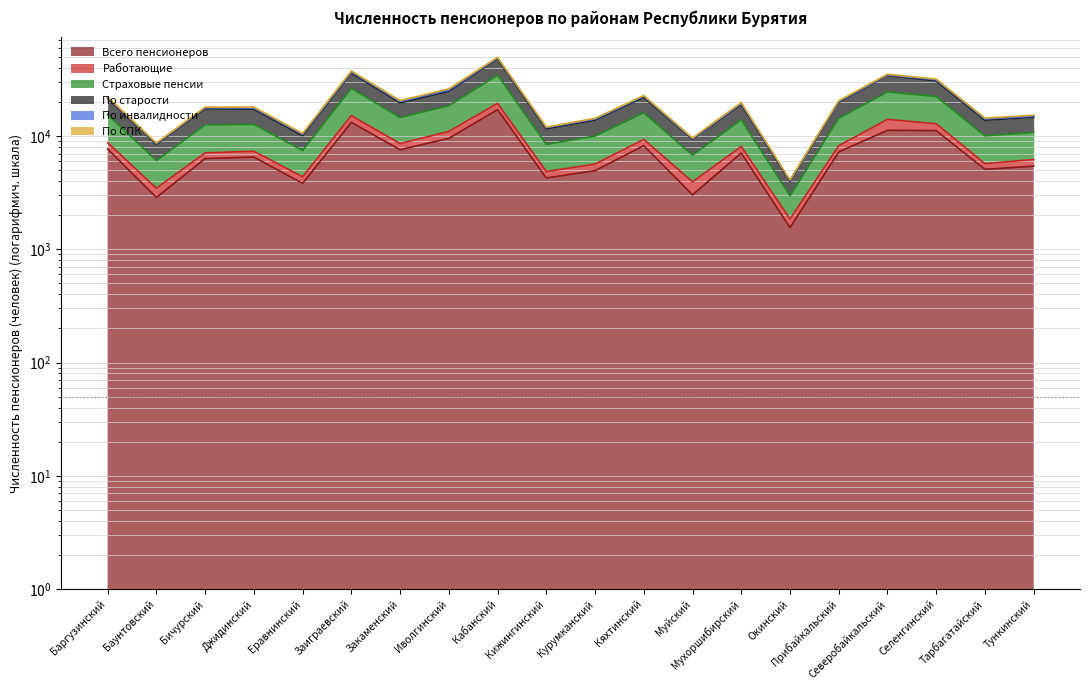

At how many categories does at least one series exceed 2017?

20